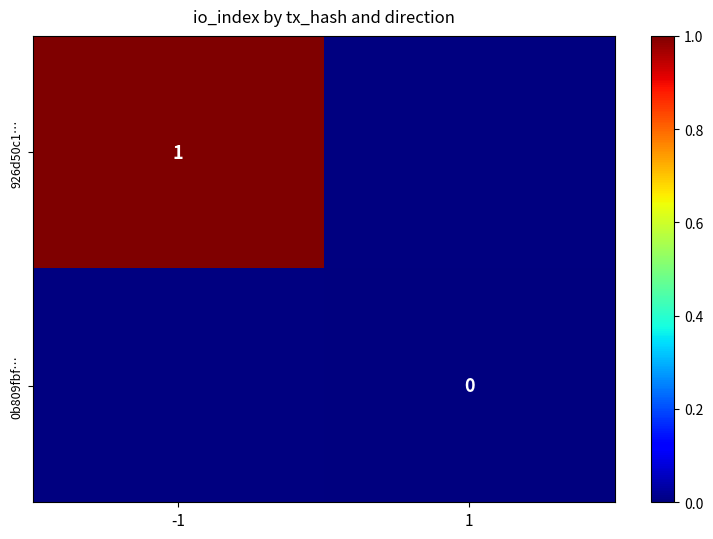

Is it true that 926d50c1… equals 1 at -1?

True